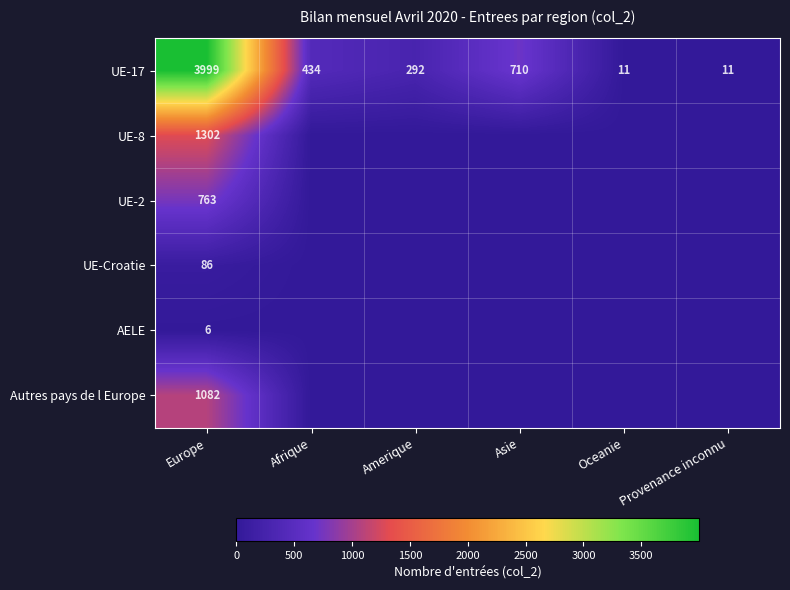

Rank the series at Europe from highest to lowest value.

UE-17, UE-8, Autres pays de l Europe, UE-2, UE-Croatie, AELE